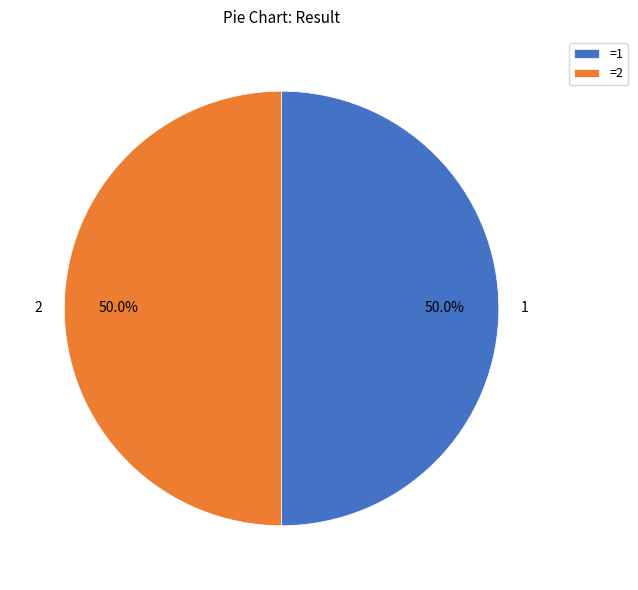

Combined, what portion of the pie is 1 and 2?

100.0%